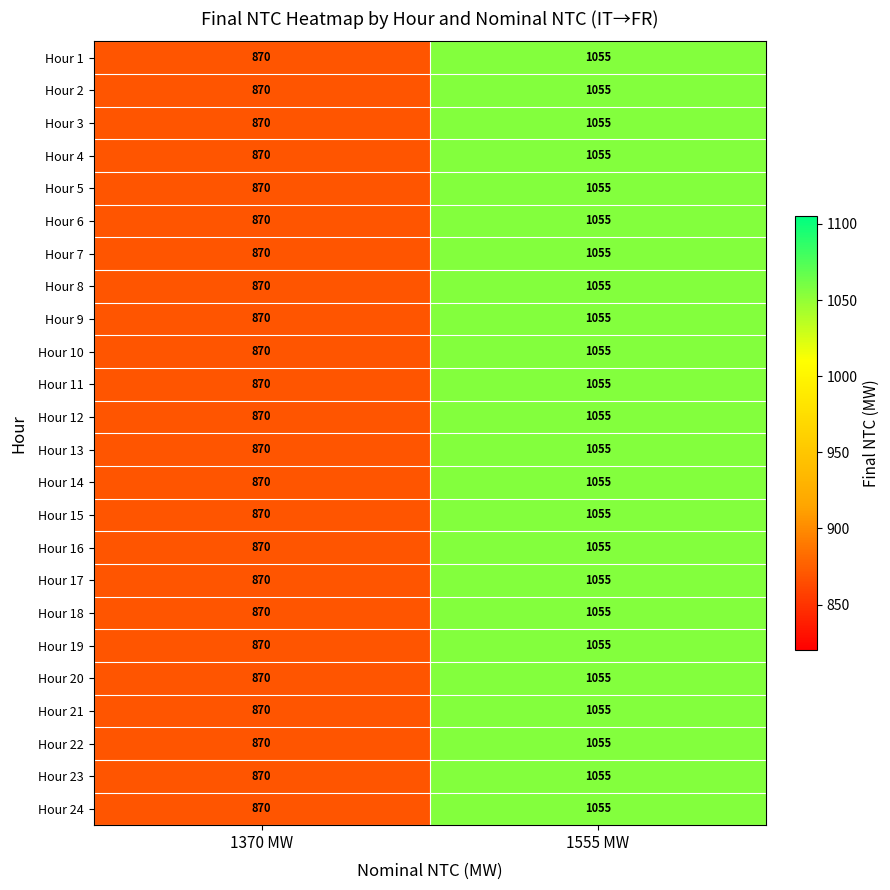

Which category has the highest value across all series?

1555 MW